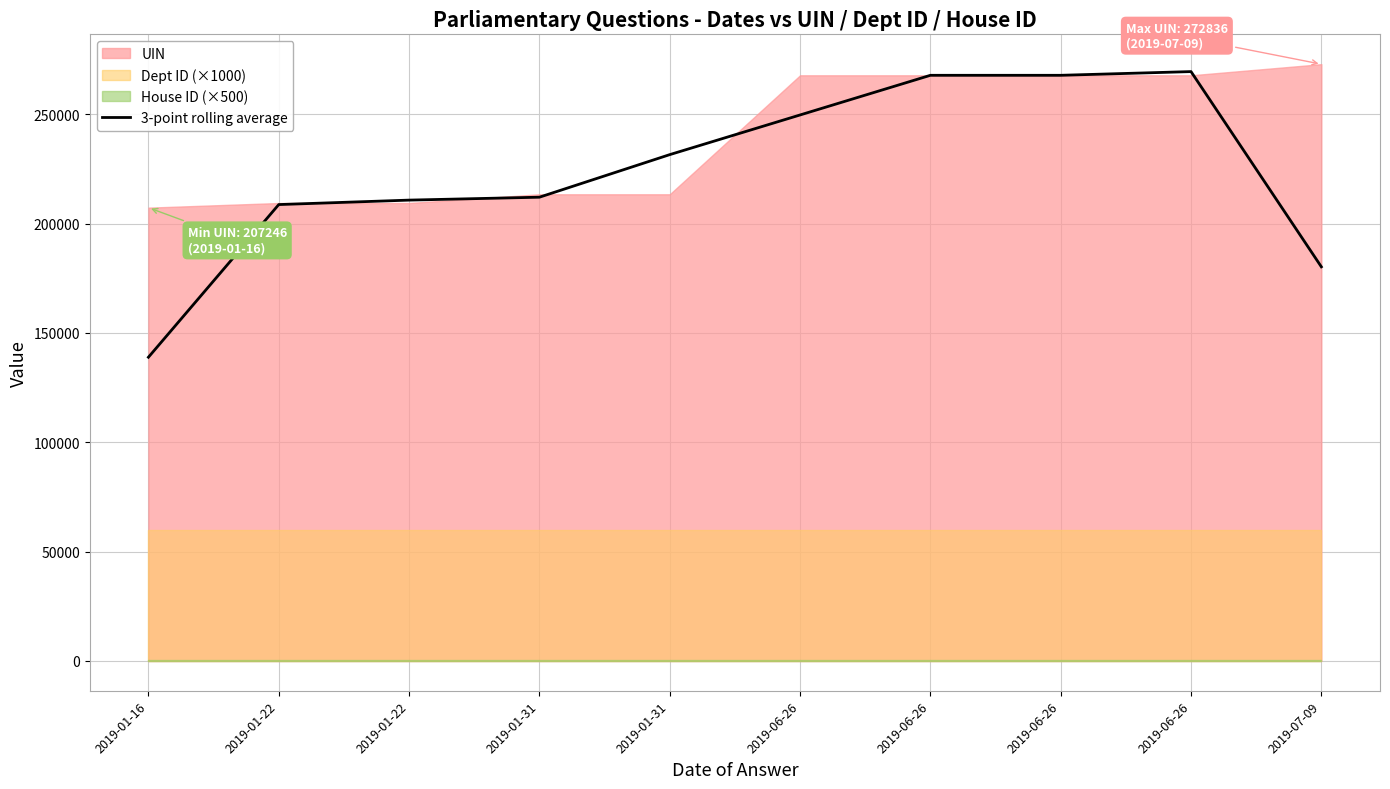

What is the difference between the maximum and minimum values?

130576.3